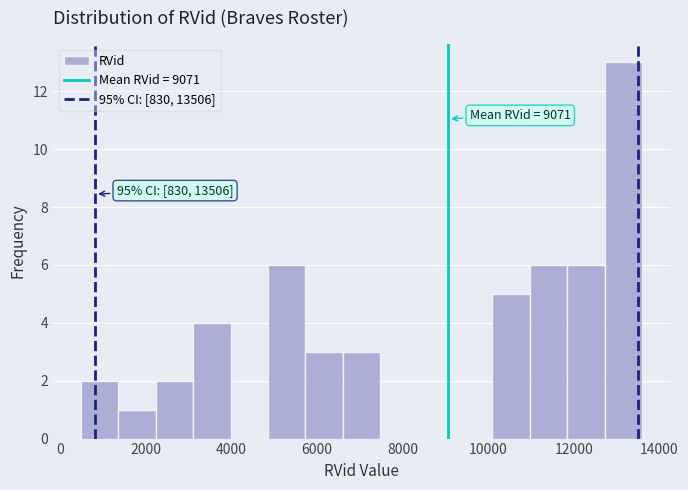

Which range on the x-axis has the tallest bar?

12800 to 13600